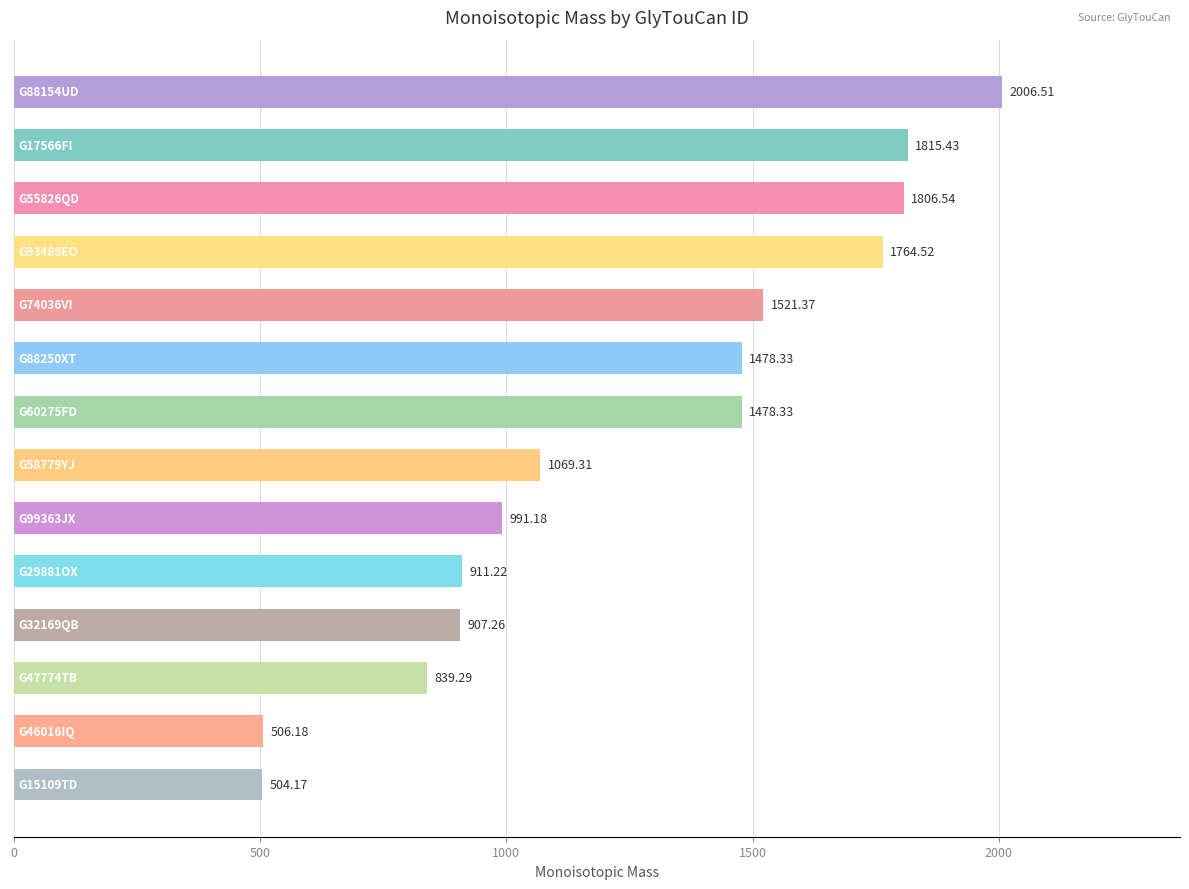

What is the sum of all values?

17599.6